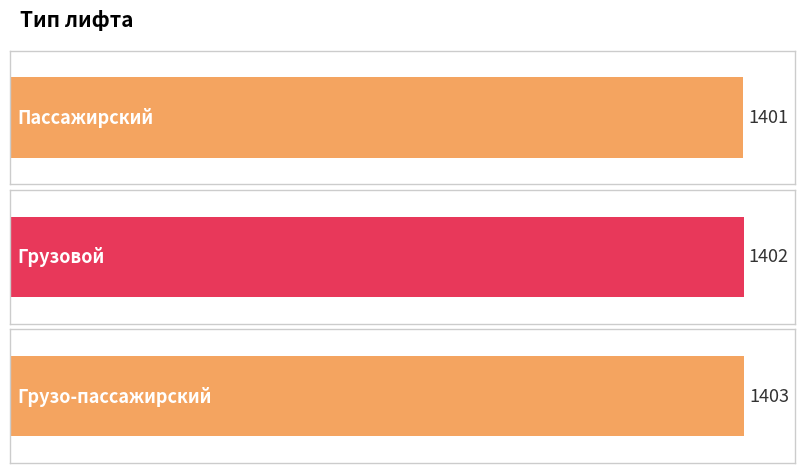

Which category has the highest value across all series?

Грузо-пассажирский